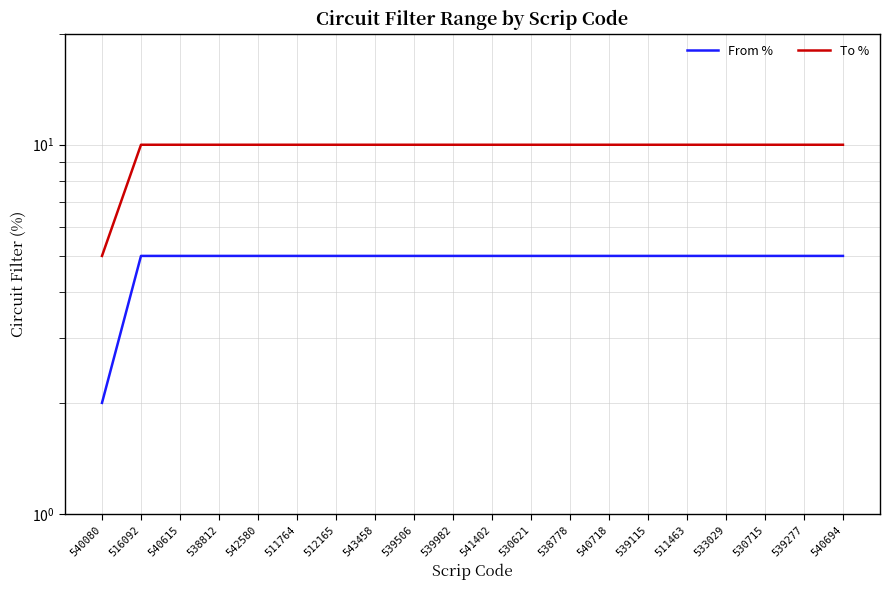

What is the maximum value shown in the chart?

10